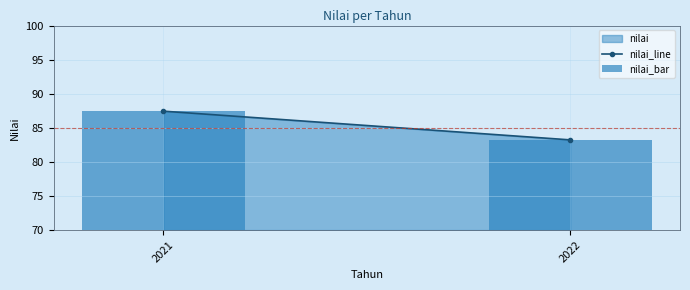

What is the difference between the maximum and minimum values in the nilai_line series?

4.2